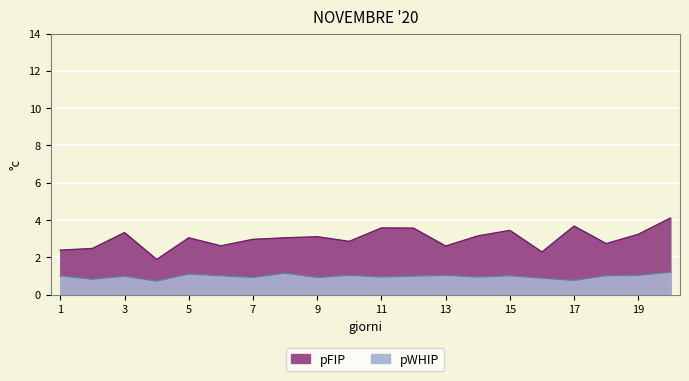

True or false: pWHIP and pFIP intersect in this chart.

False